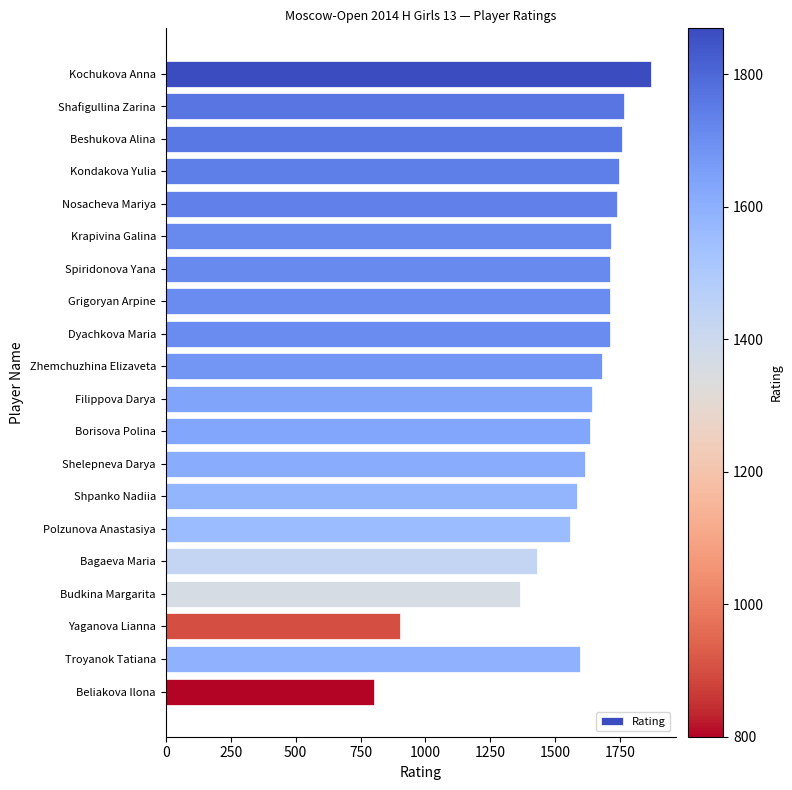

What is the minimum value shown in the chart?

800